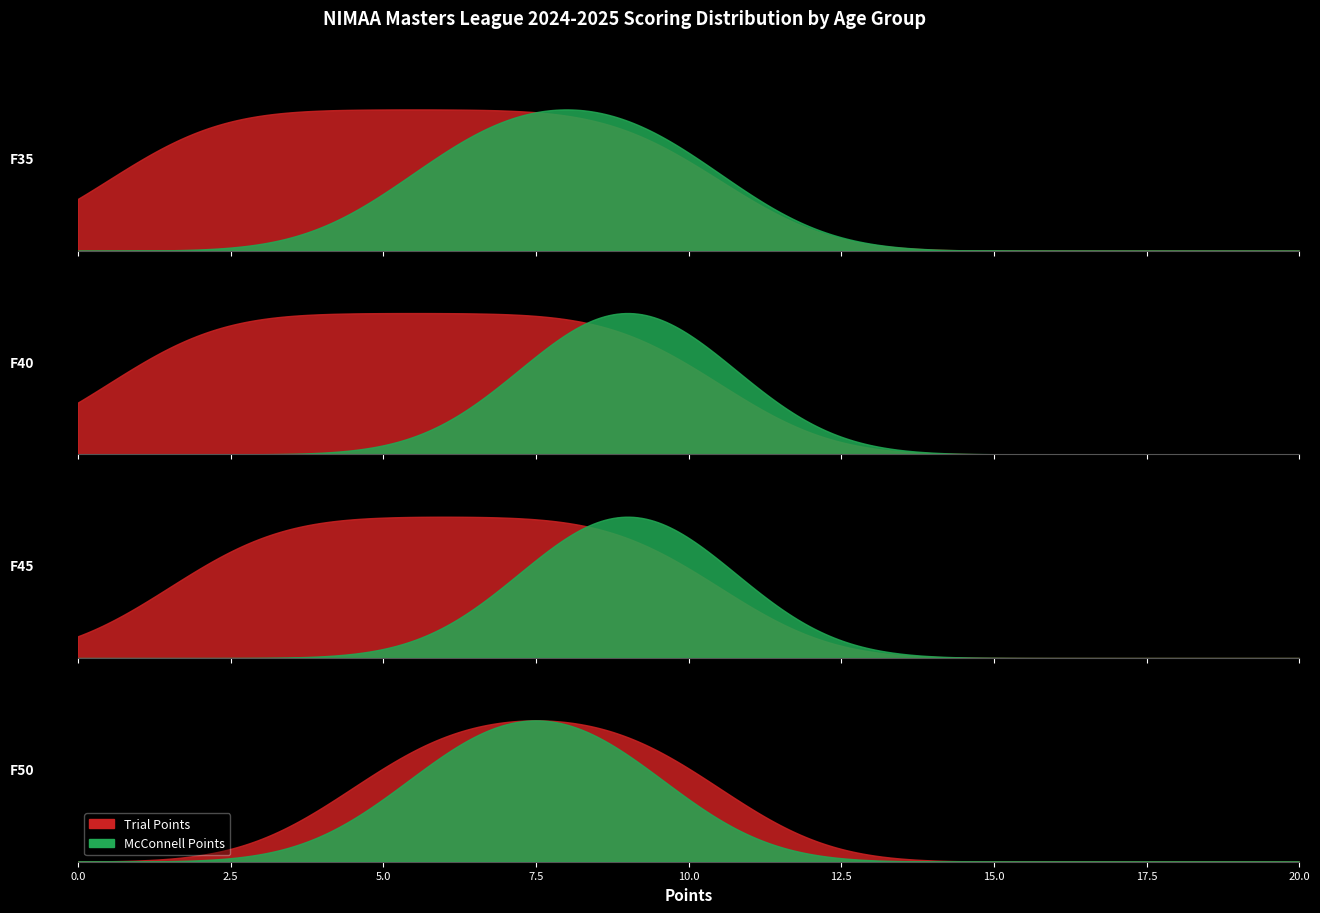

At which category is the sum across all series the highest?

F35